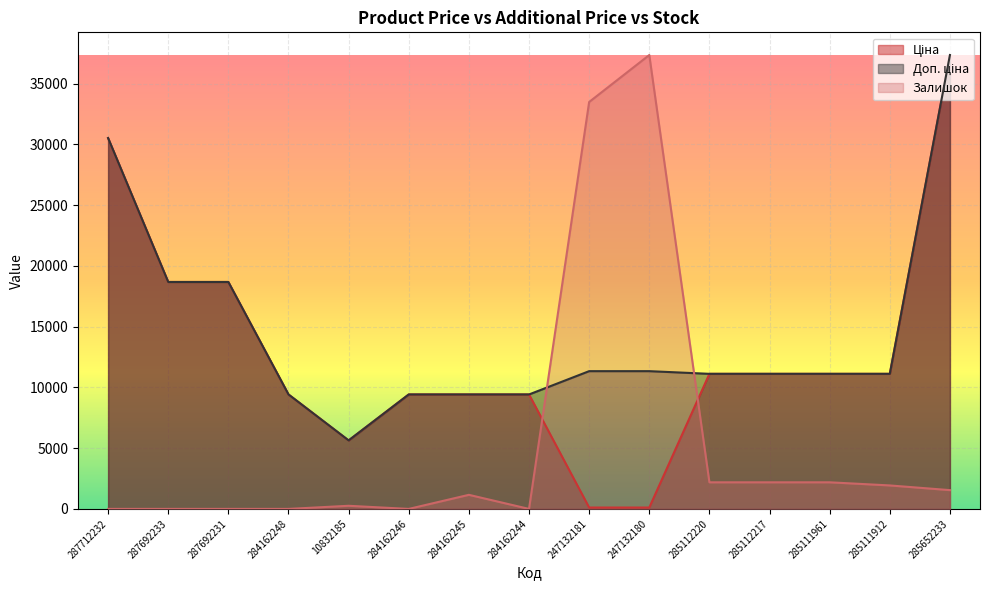

At how many categories does at least one series exceed 34777?

2